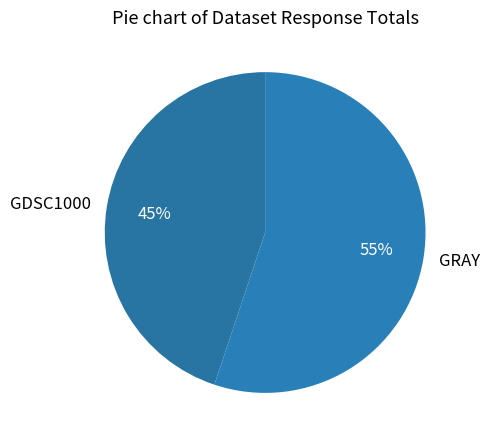

Which has a higher value, GRAY or GDSC1000?

GRAY